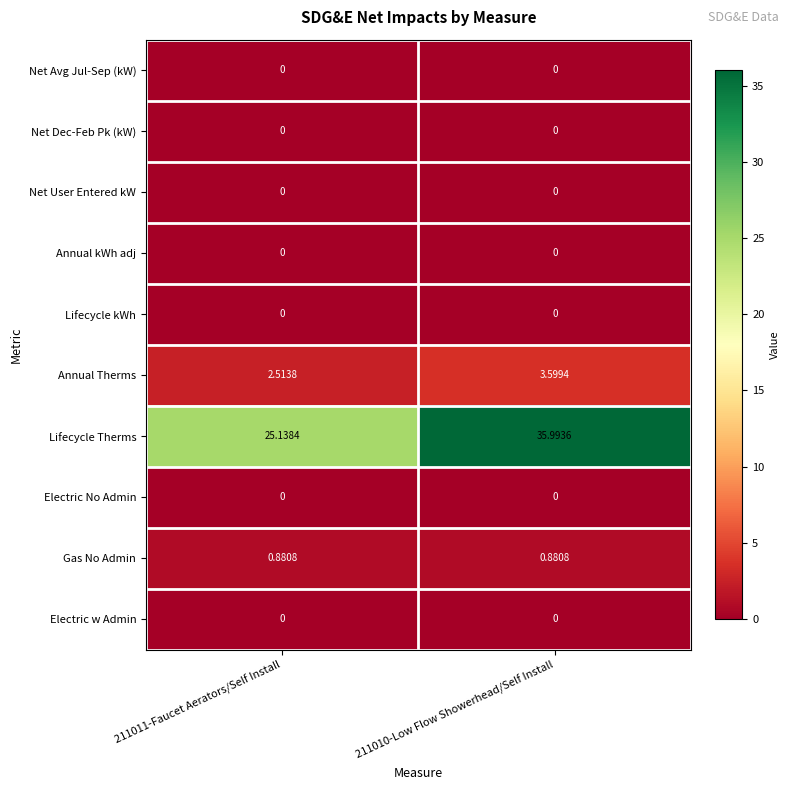

What is the spread (max minus min) of values at 211011-Faucet Aerators/Self Install?

25.1